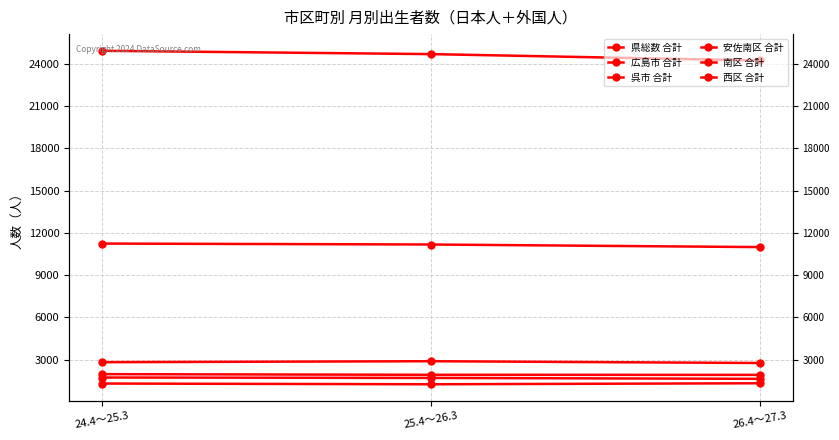

Rank the series by their maximum value, from highest to lowest.

県総数 合計, 広島市 合計, 安佐南区 合計, 西区 合計, 呉市 合計, 南区 合計